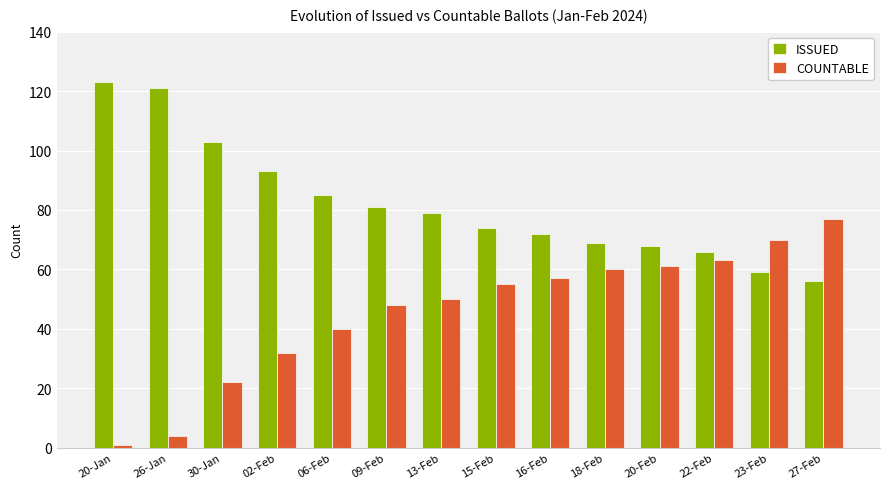

At which label does COUNTABLE reach its minimum?

20-Jan